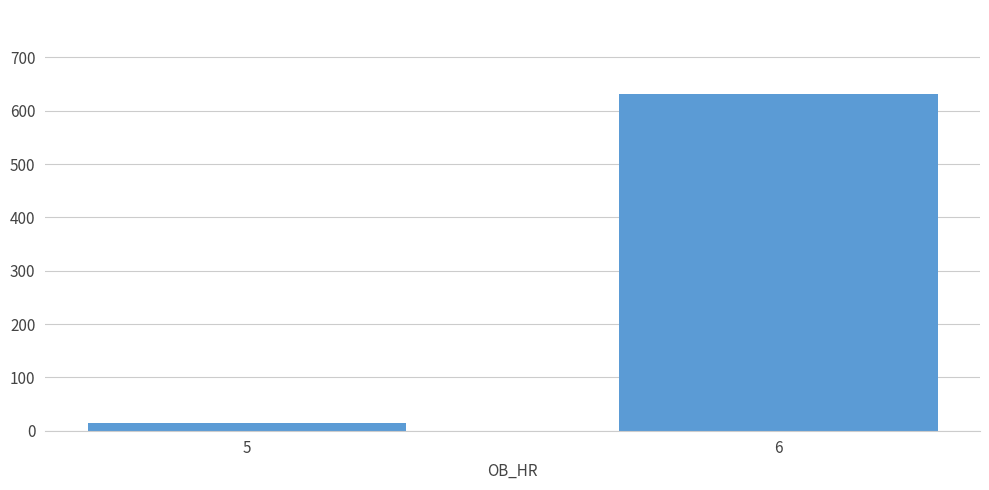

What is the difference between the values at 5 and 6?

617